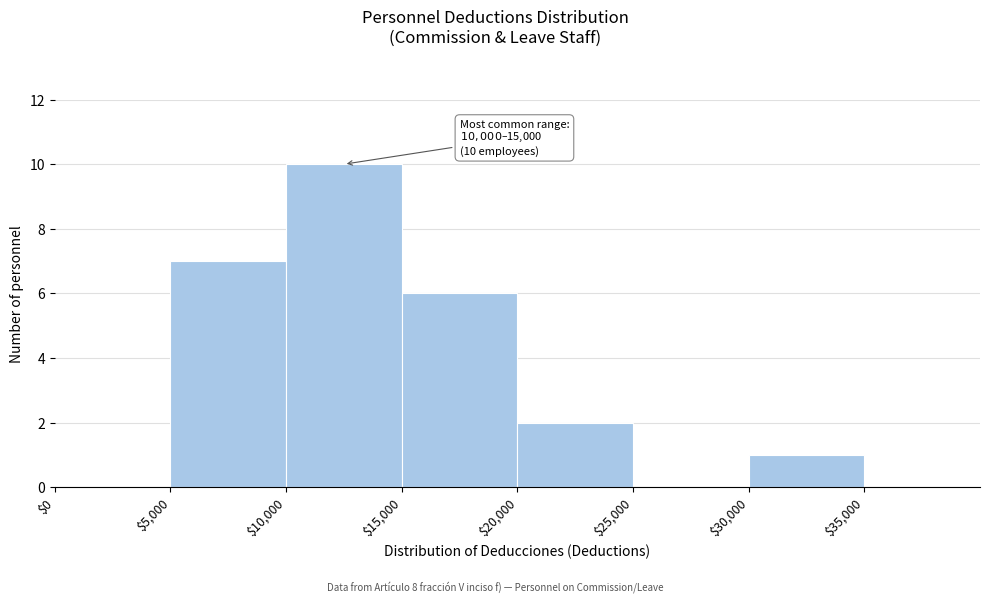

Which range on the x-axis has the tallest bar?

10000 to 15000